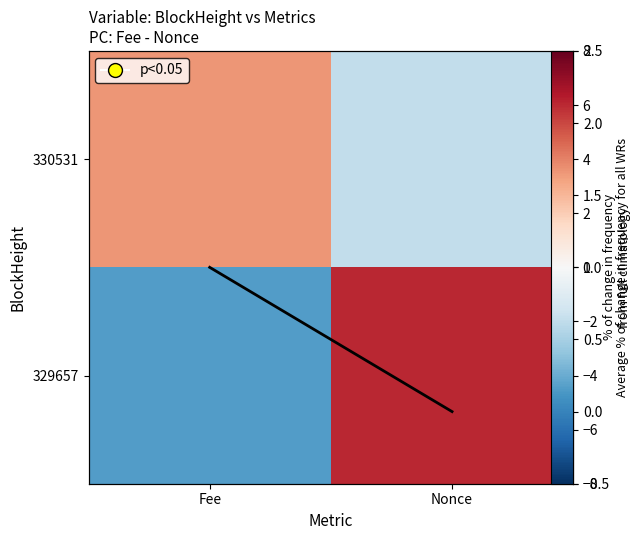

How many categories are shown in the chart?

2